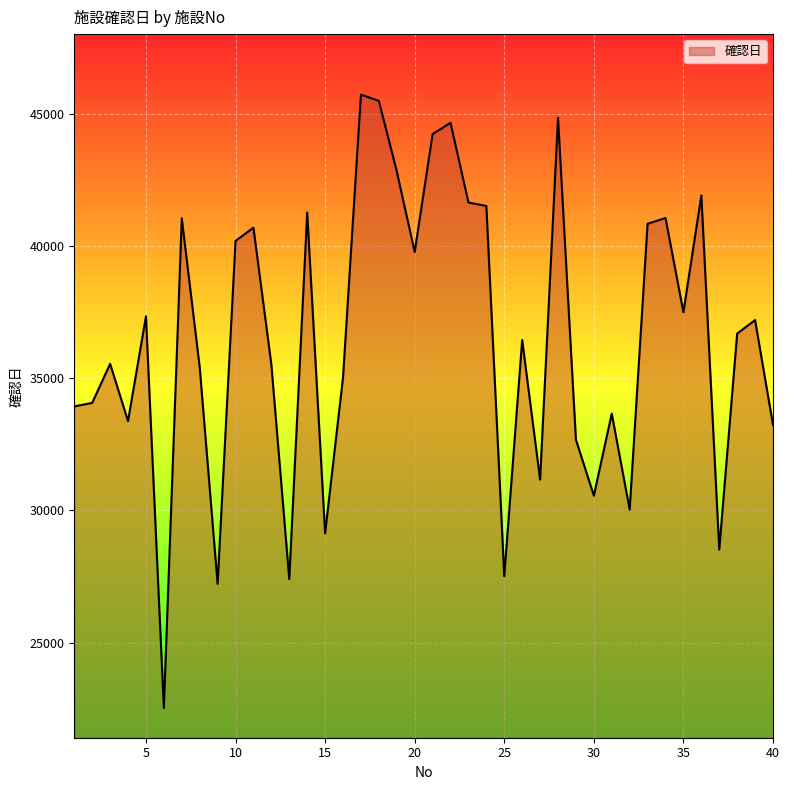

What is the difference between the maximum and minimum values?

23202